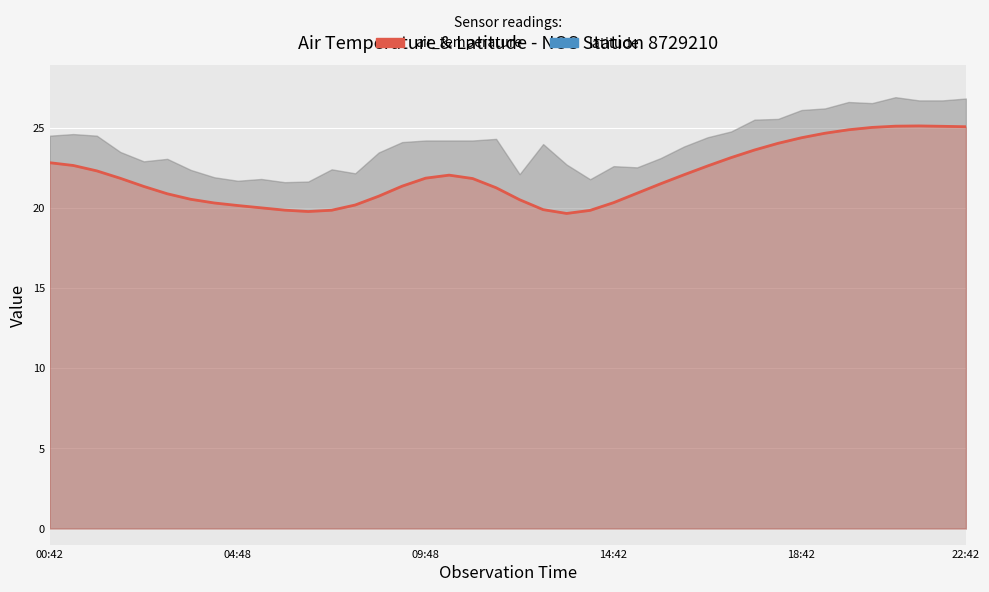

How many interior local valleys (lower than both neighbors) does the data have?

2